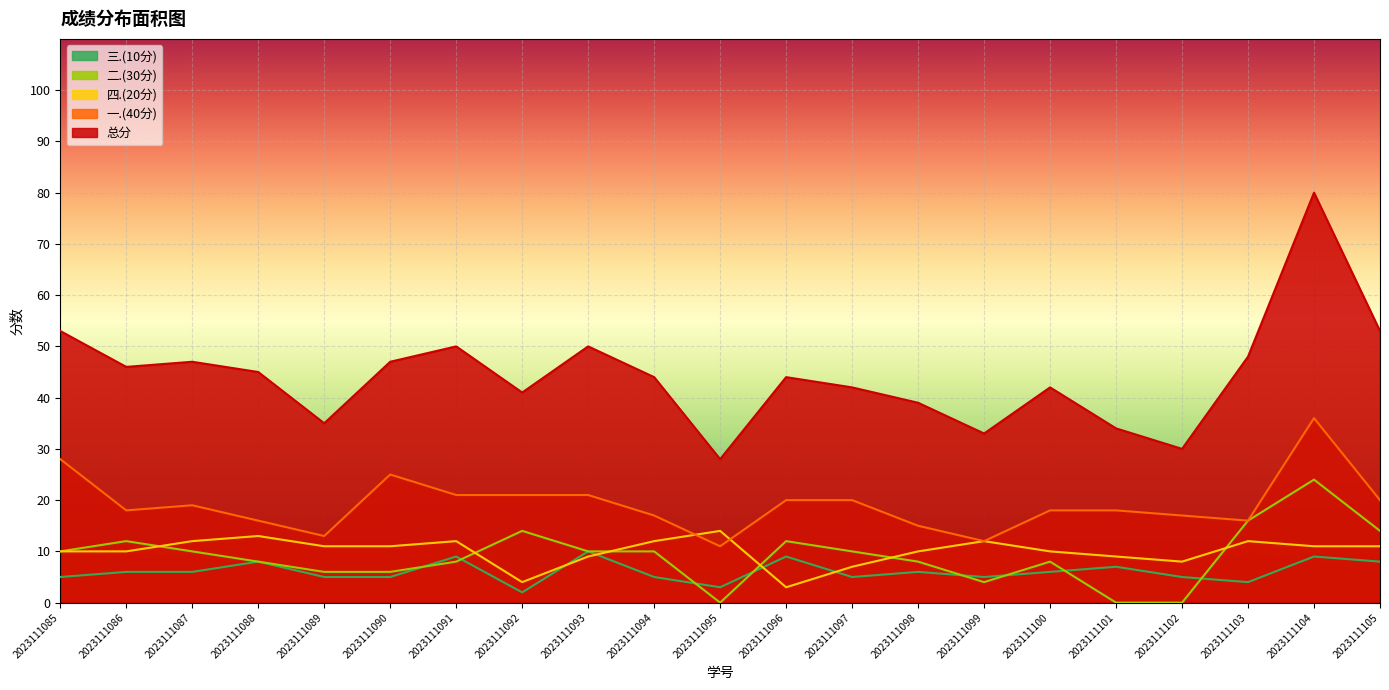

How many data points in 总分 are less than 44?

9